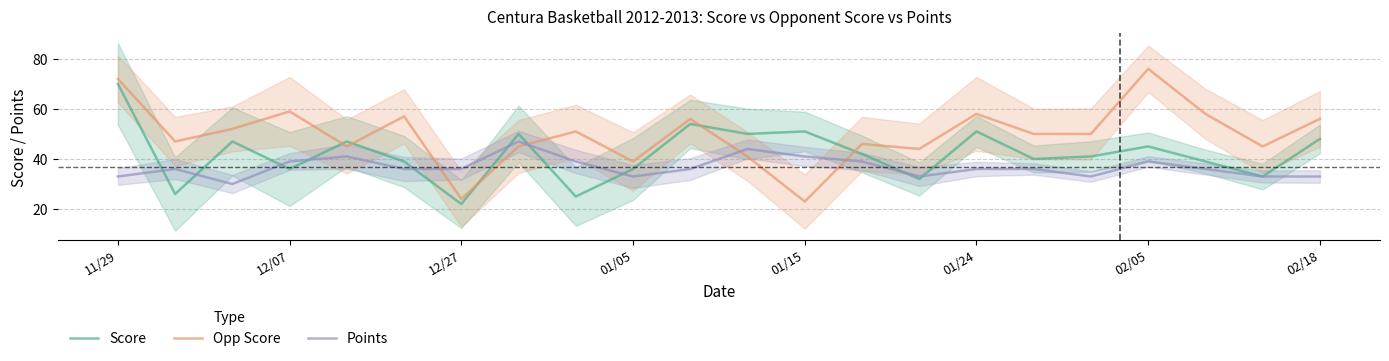

The value of Score at 02/05 is 45. True or false?

True